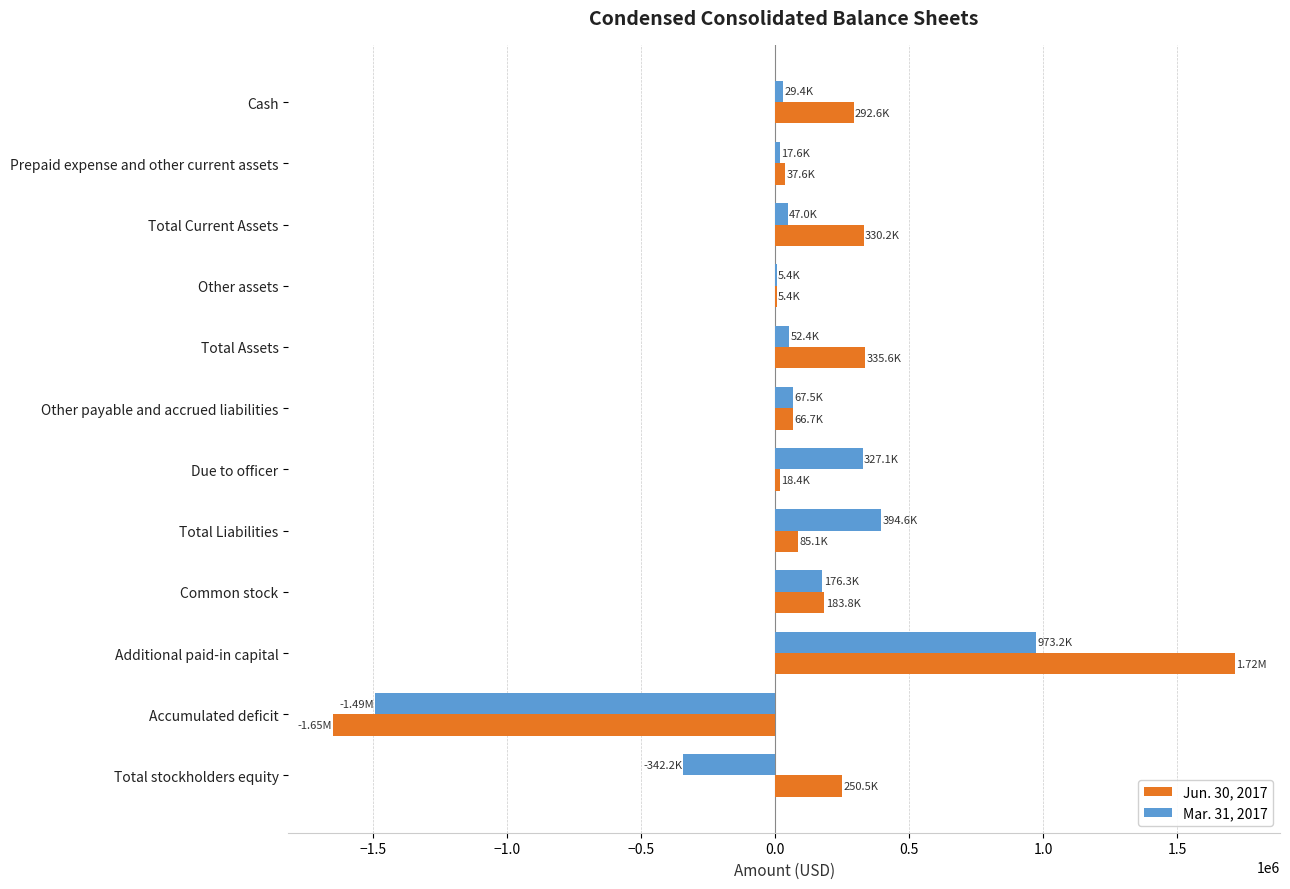

What are all the series names shown in the legend?

Jun. 30, 2017, Mar. 31, 2017